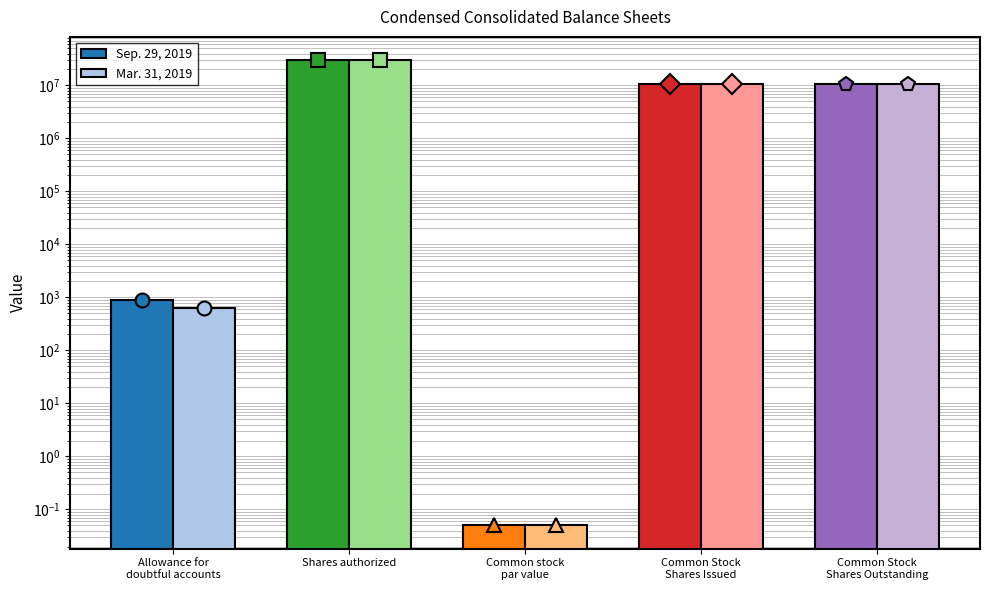

The Sep. 29, 2019 series shows 15945022.6 at Common Stock
Shares Issued. True or false?

False